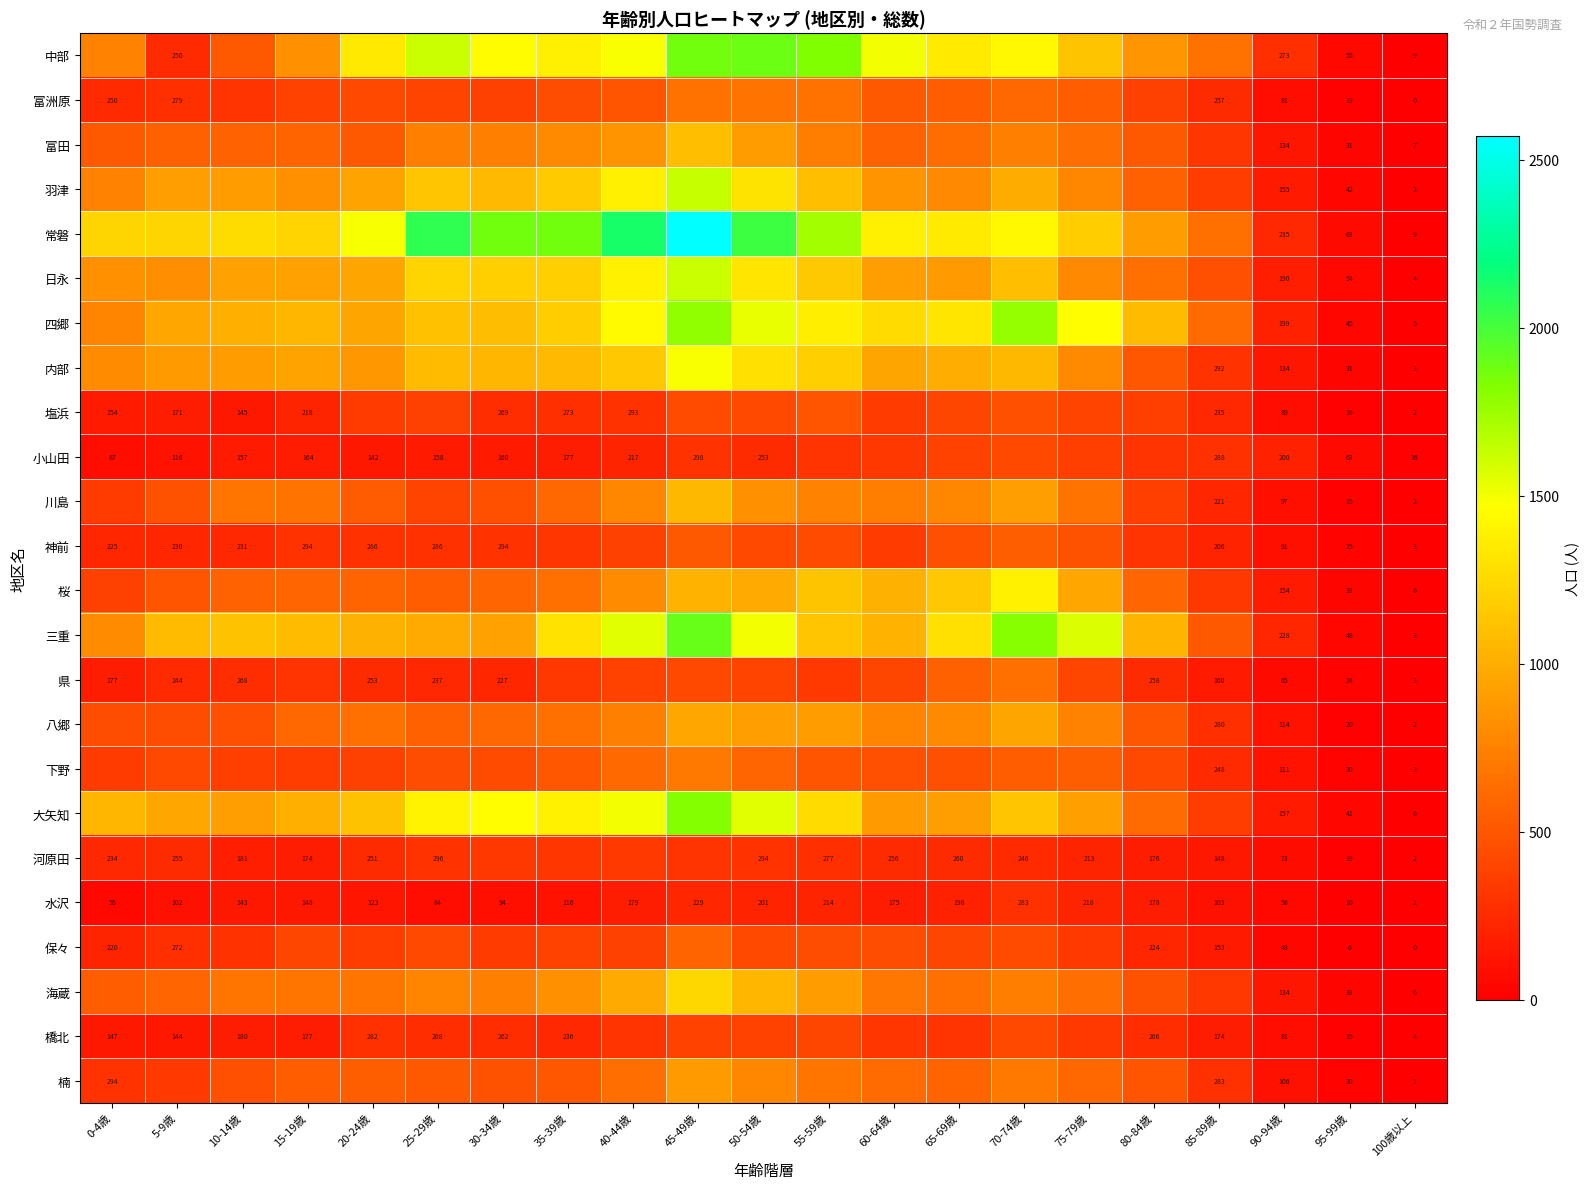

What is the total value across all series at 85-89歳?

7623